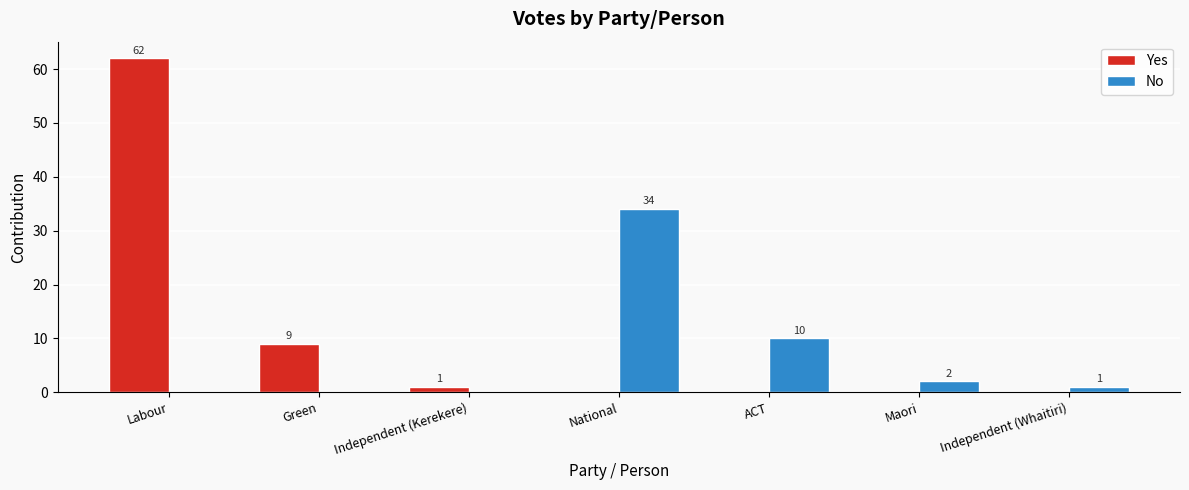

True or false: Yes has a value of 62 at Labour.

True